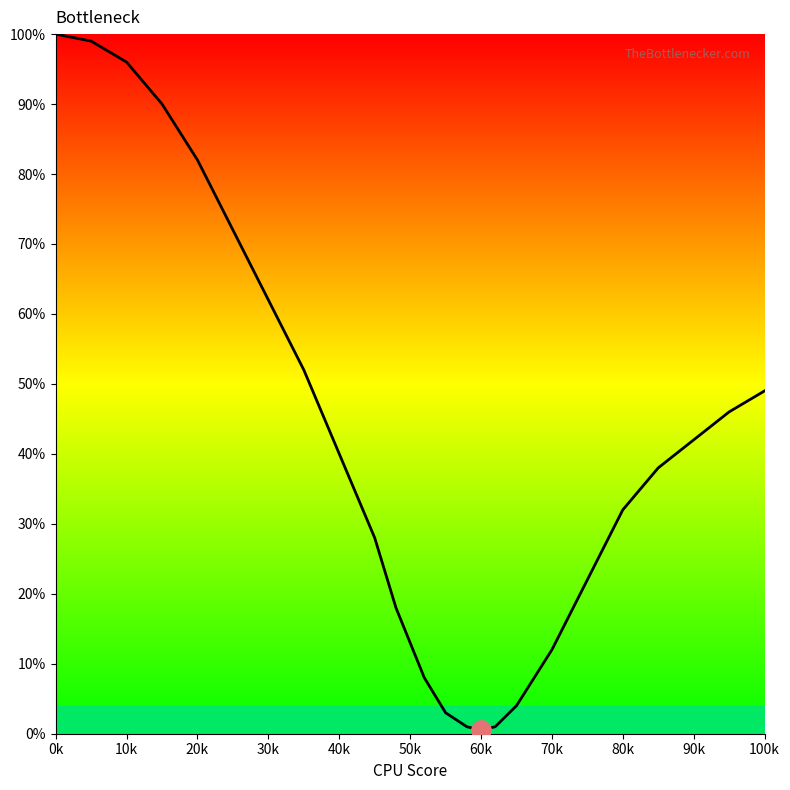

How many lines are shown in the chart?

1